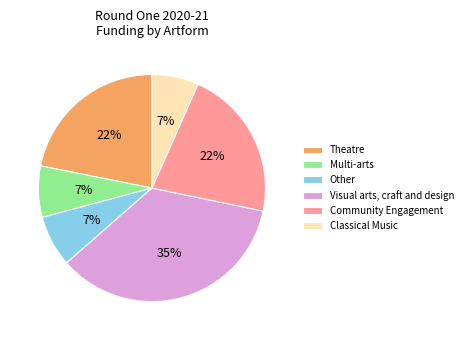

Which category has the biggest portion of the pie?

Visual arts, craft and design